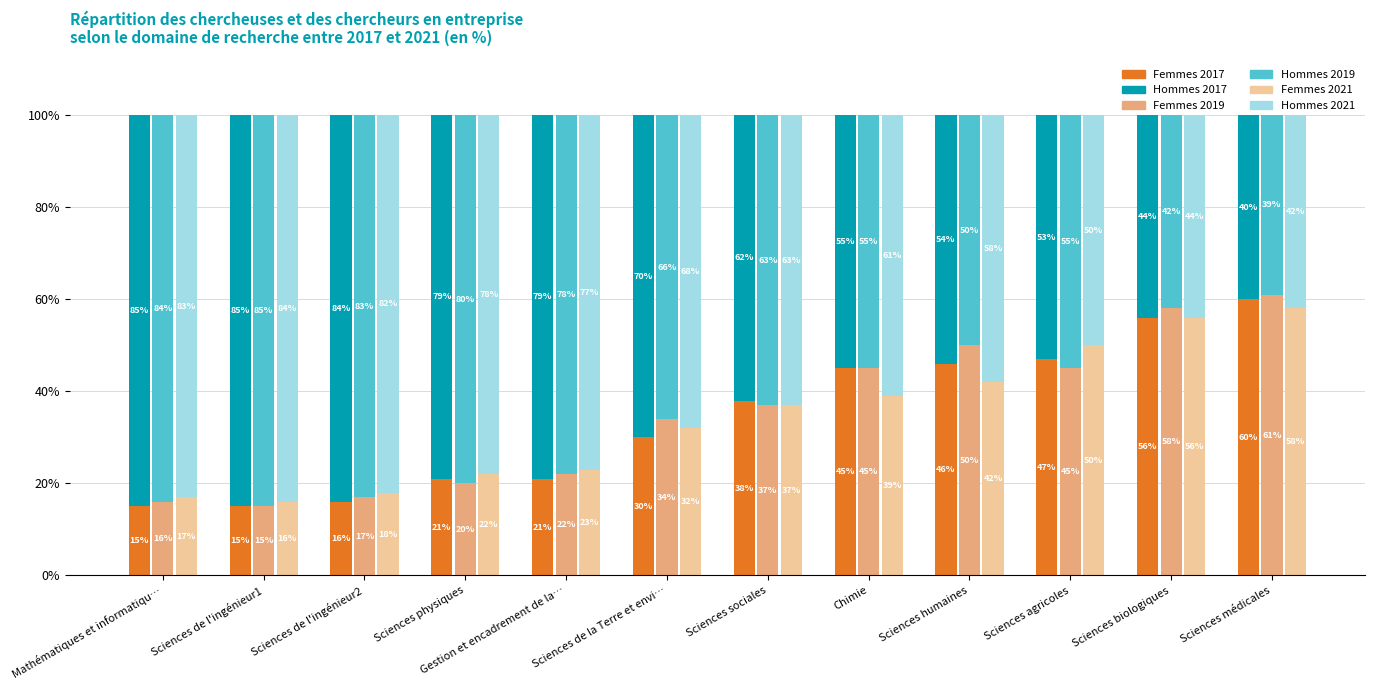

What are all the series names shown in the legend?

Femmes 2017, Hommes 2017, Femmes 2019, Hommes 2019, Femmes 2021, Hommes 2021